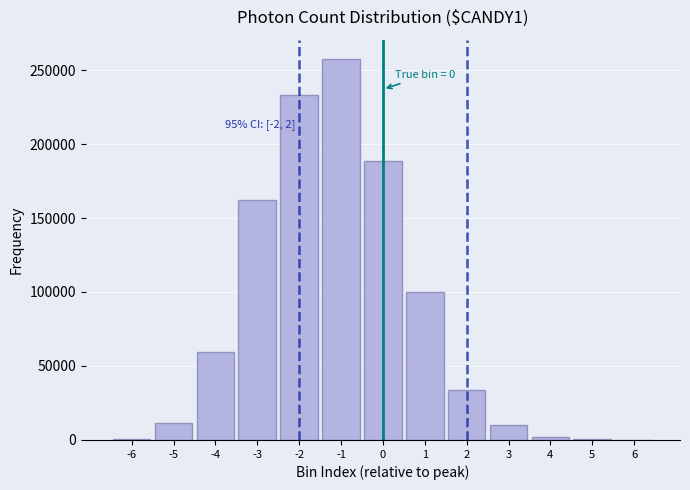

What is the sum of all values?

1058992